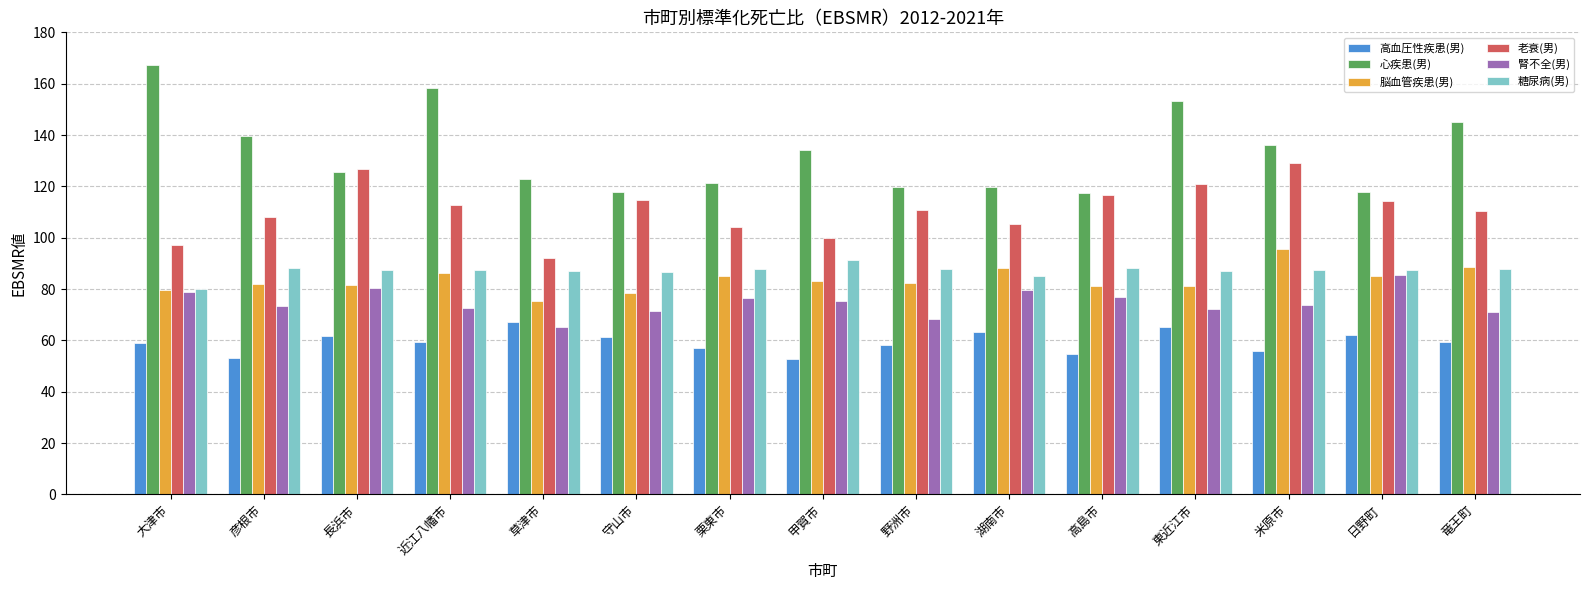

Rank the series by their maximum value, from highest to lowest.

心疾患(男), 老衰(男), 脳血管疾患(男), 糖尿病(男), 腎不全(男), 高血圧性疾患(男)